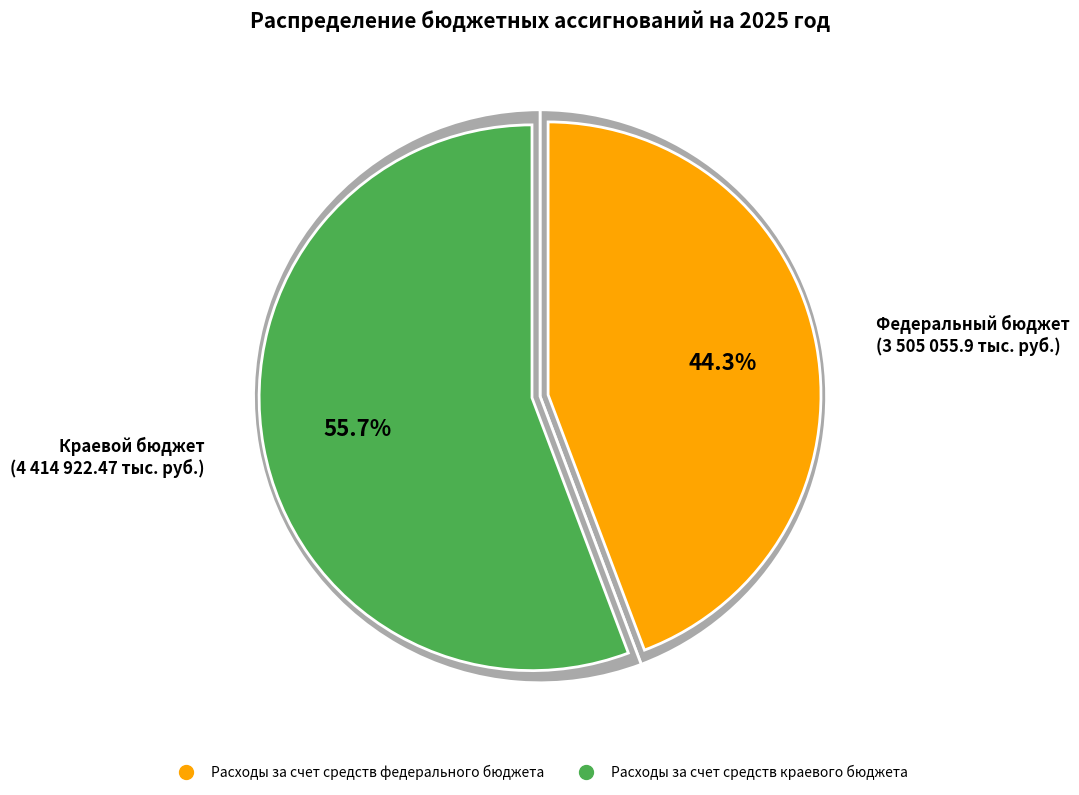

Which has a higher value, Расходы за счет средств федерального бюджета or Расходы за счет средств краевого бюджета?

Расходы за счет средств краевого бюджета